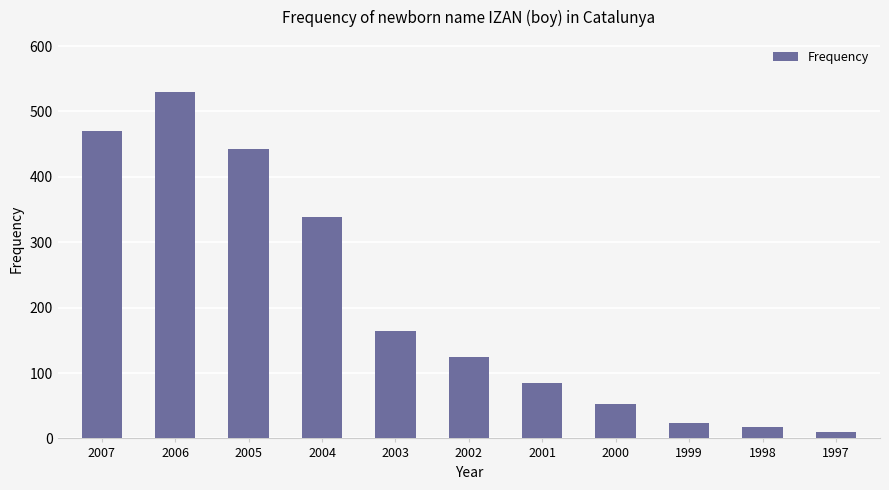

The chart shows a value of 84 at 2001. True or false?

True